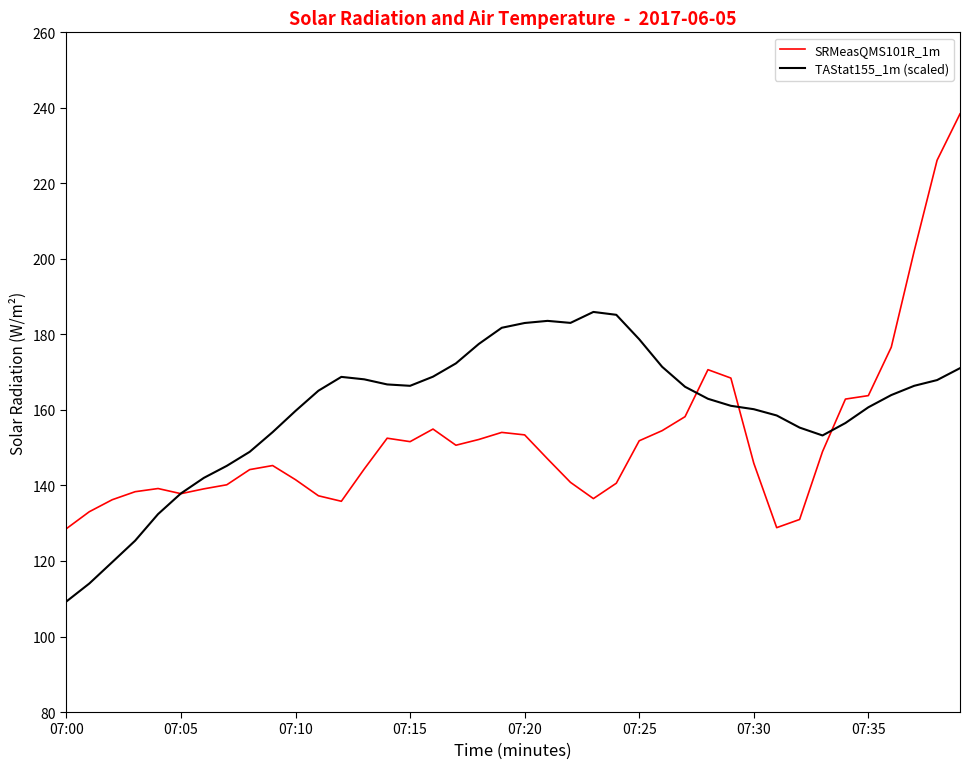

Does the chart have visible grid lines?

No